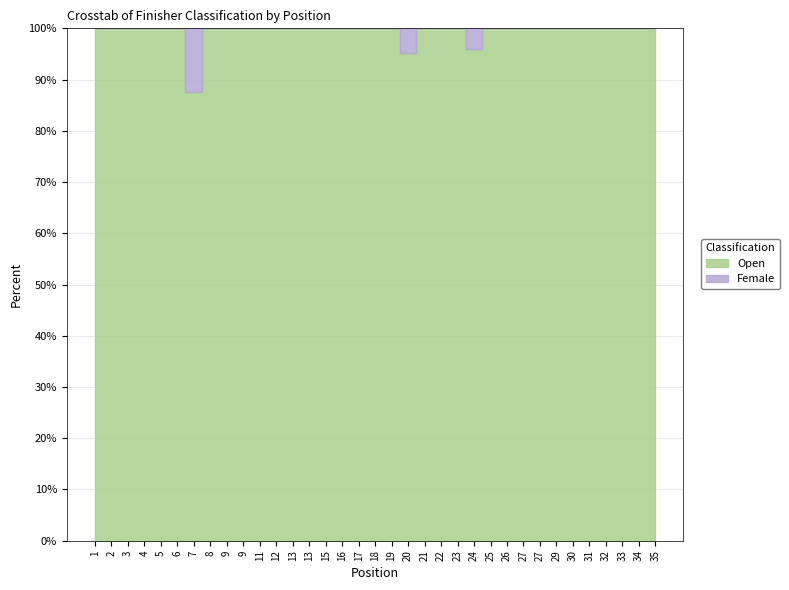

True or false: Open has a value of 19 at 12.

False